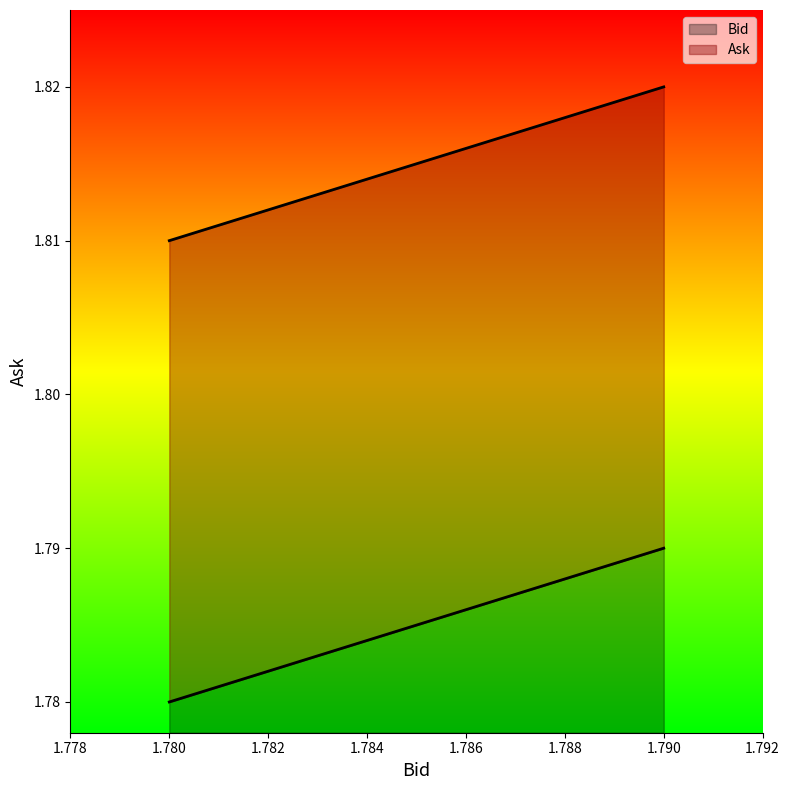

Does the chart display data point markers on the line(s)?

No